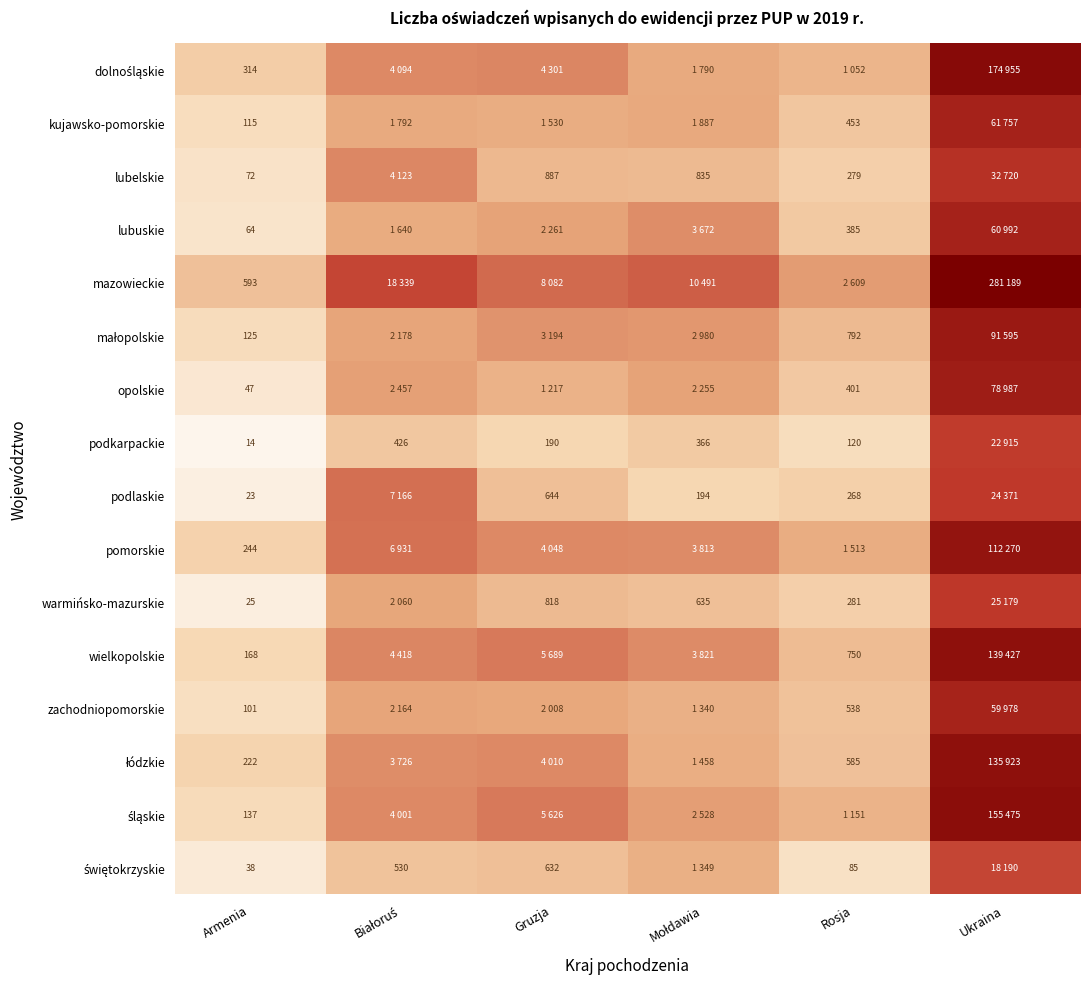

Is it true that lubelskie equals 10.0 at Gruzja?

False